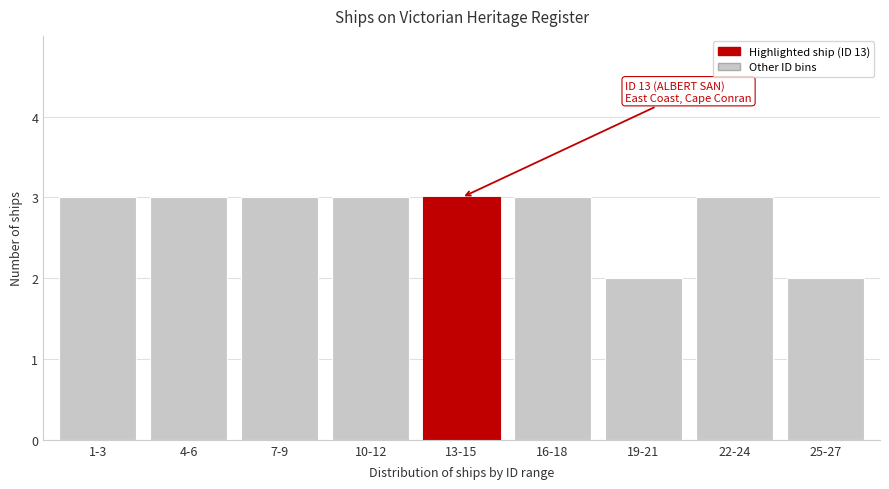

Reading left to right, extract all data points from this chart.

1-3=3	4-6=3	7-9=3	10-12=3	13-15=3	16-18=3	19-21=2	22-24=3	25-27=2